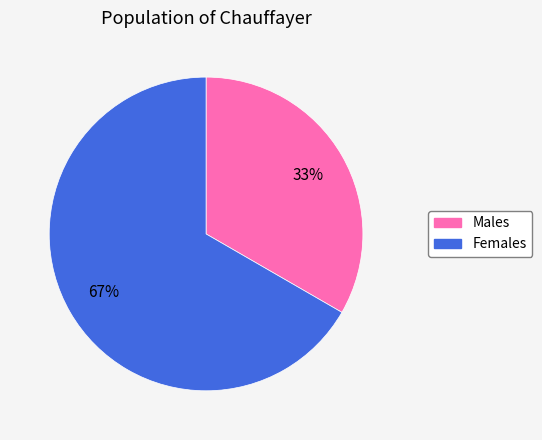

To the nearest percent, what is the average slice percentage?

50%